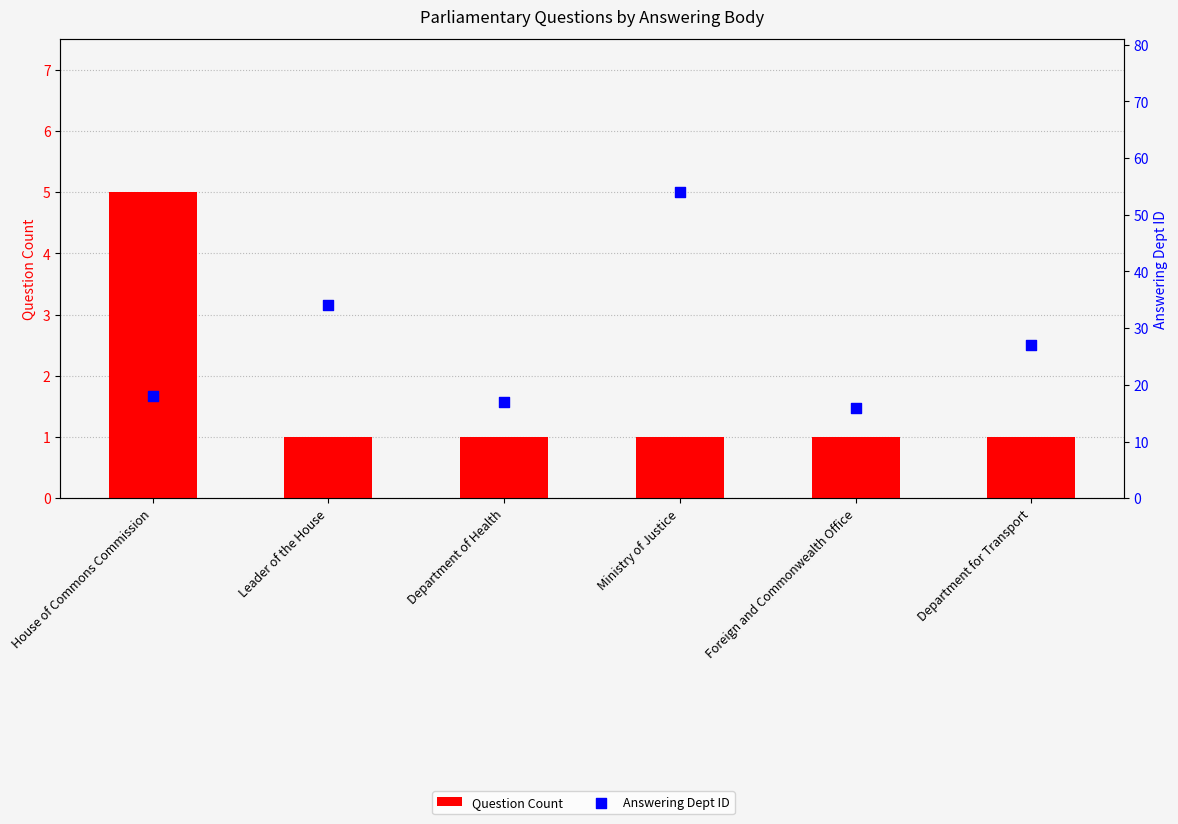

Which series has the largest Y range (max minus min)?

Answering Dept ID